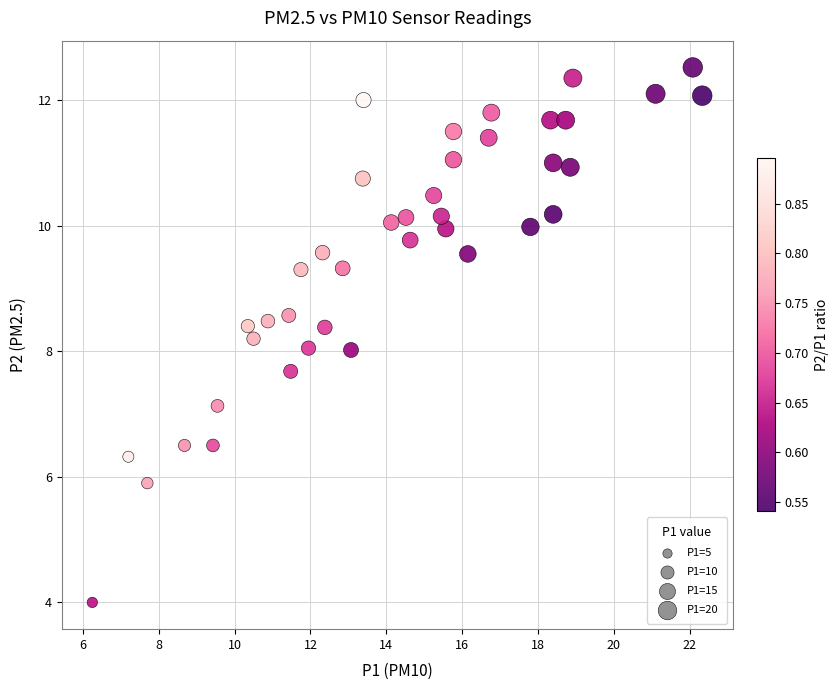

What is the range of Y values (max minus min)?

8.5